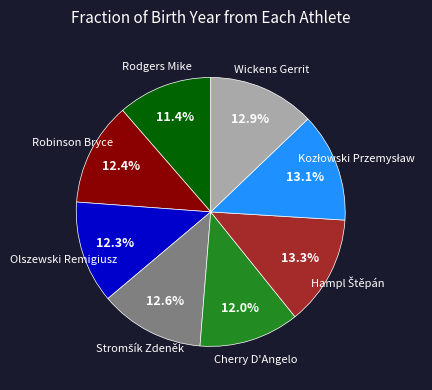

Is there a majority slice in this chart?

No